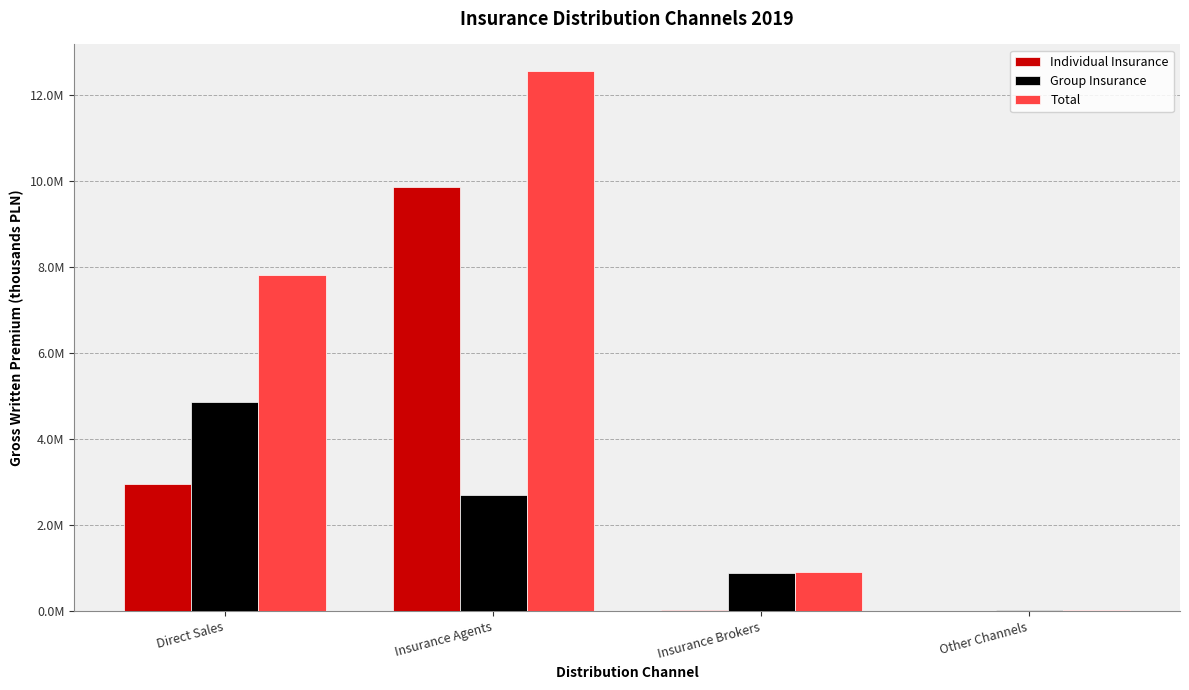

What is the label of the 1st bar from the right?

Other Channels